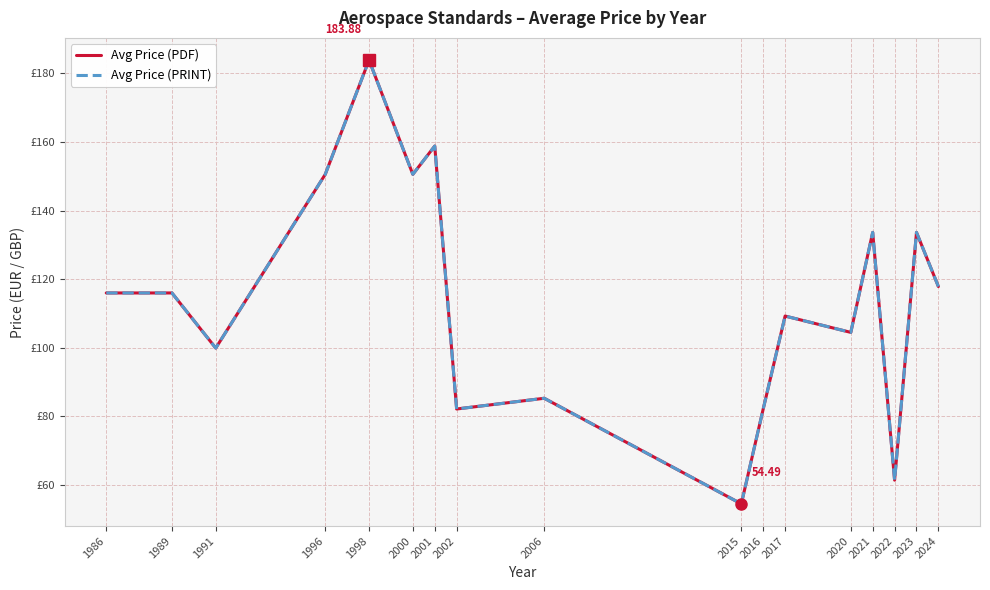

The Avg Price (PRINT) series shows 199.0 at 1996. True or false?

False